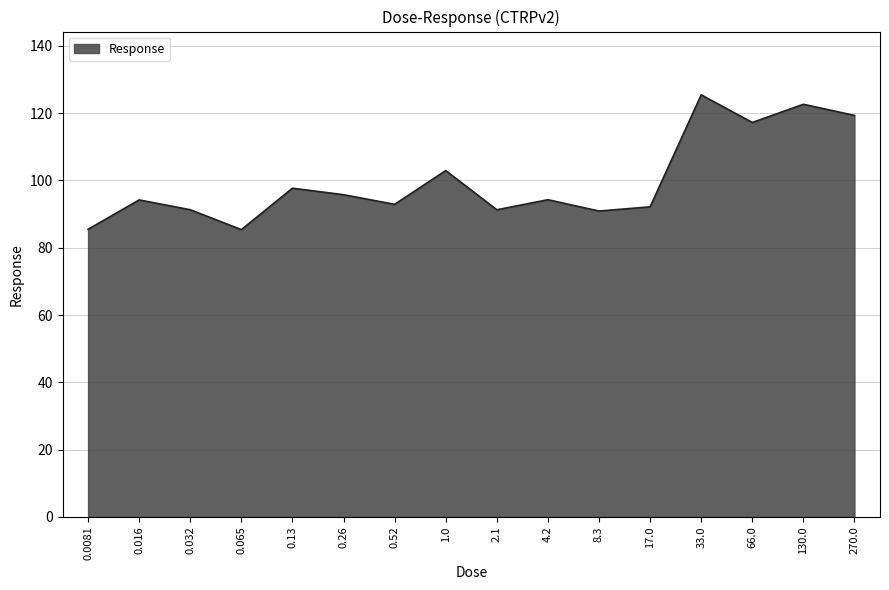

Is it true that the value at 130.0 is 122.6?

True